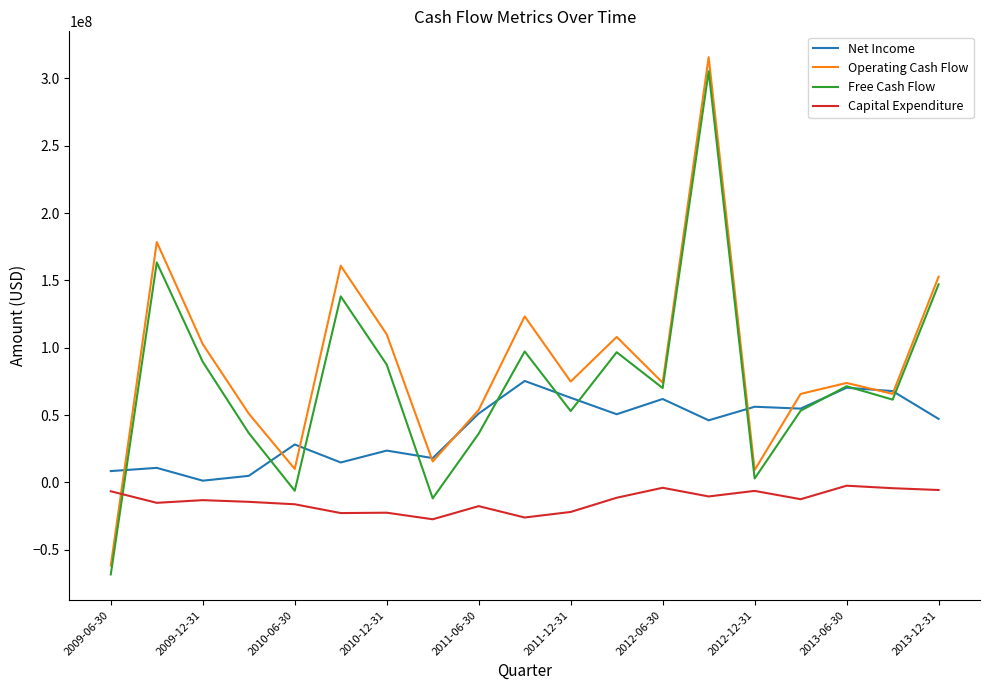

True or false: Operating Cash Flow and Capital Expenditure intersect in this chart.

True